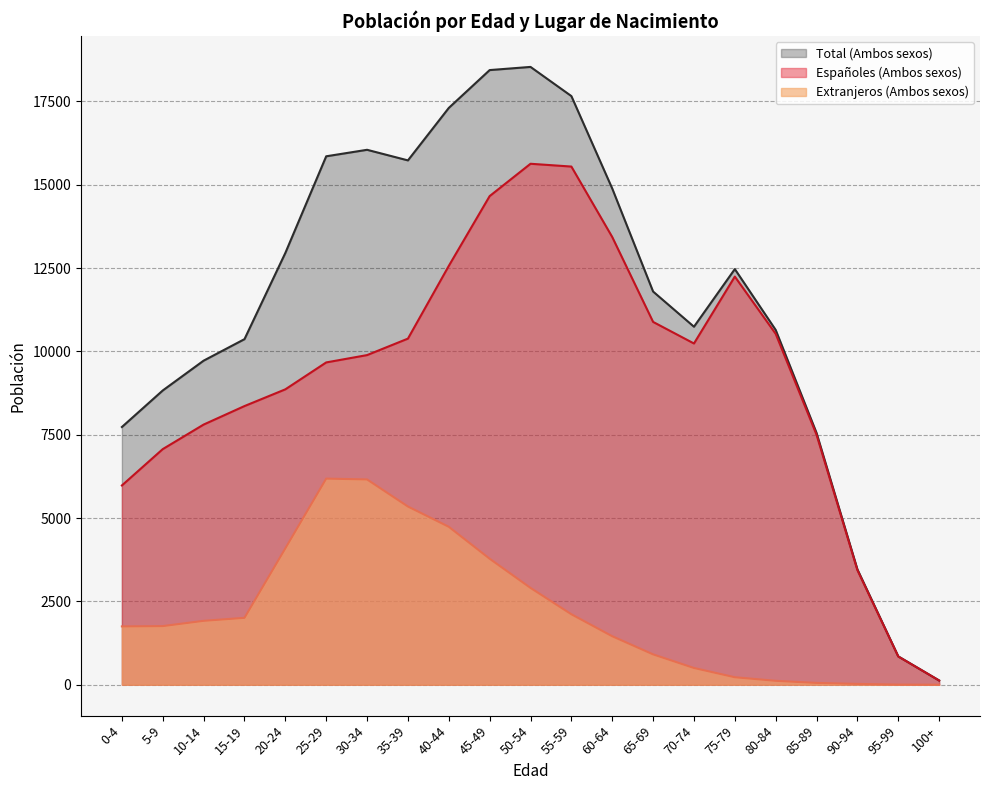

Rank the series by their maximum value, from lowest to highest.

Extranjeros (Ambos sexos), Españoles (Ambos sexos), Total (Ambos sexos)